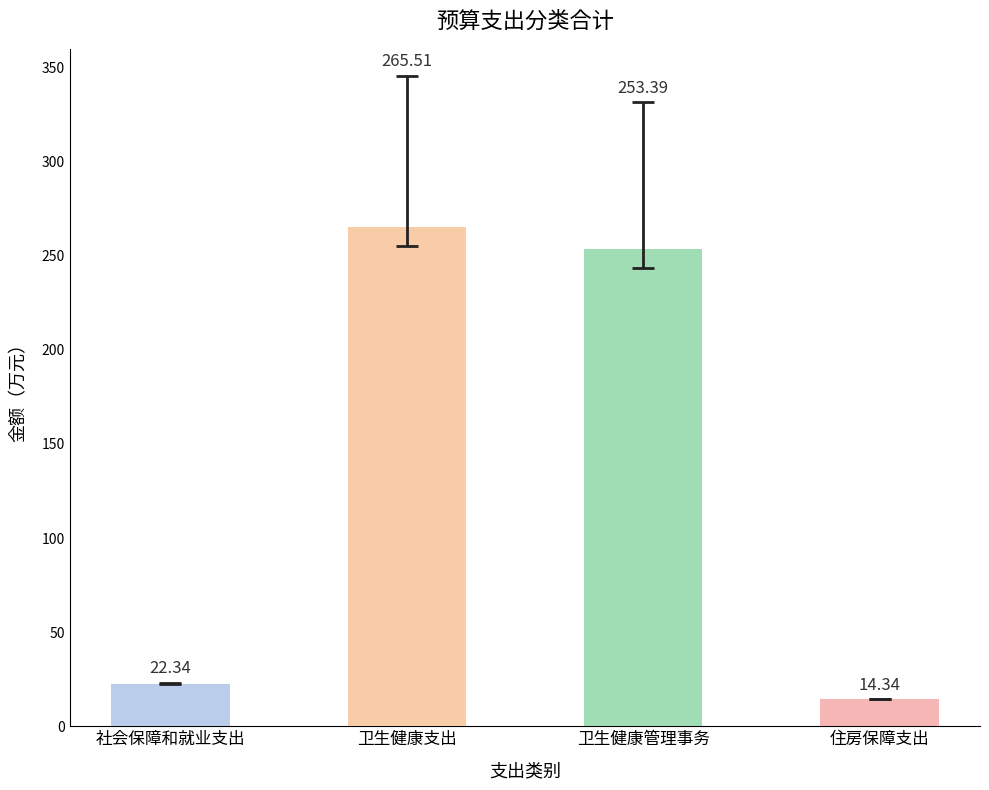

Which label corresponds to the smallest value in the chart?

住房保障支出